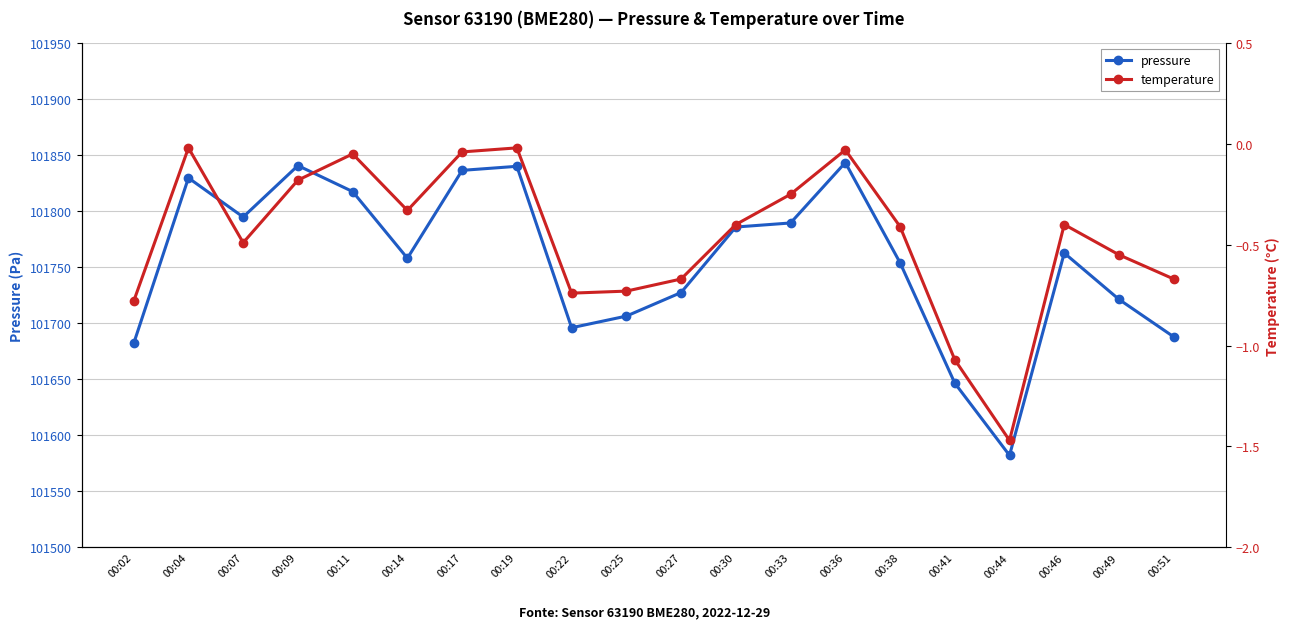

How many lines are shown in the chart?

2